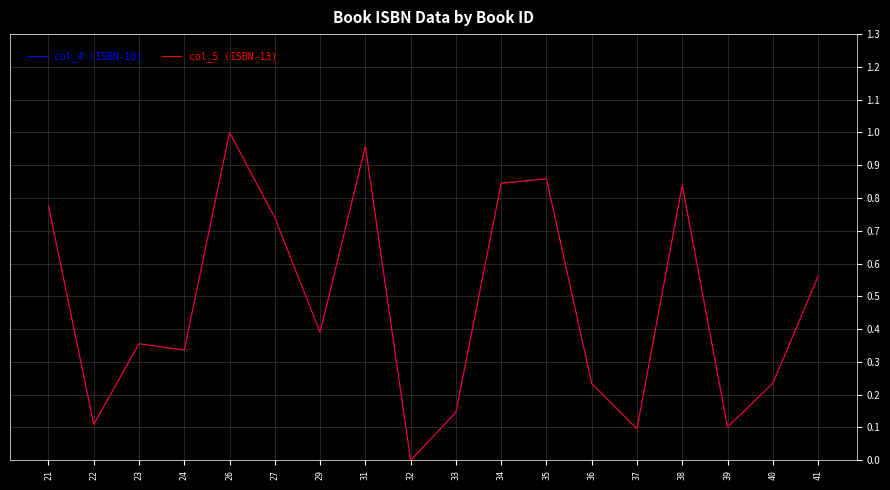

Which label corresponds to the largest value in the chart?

26